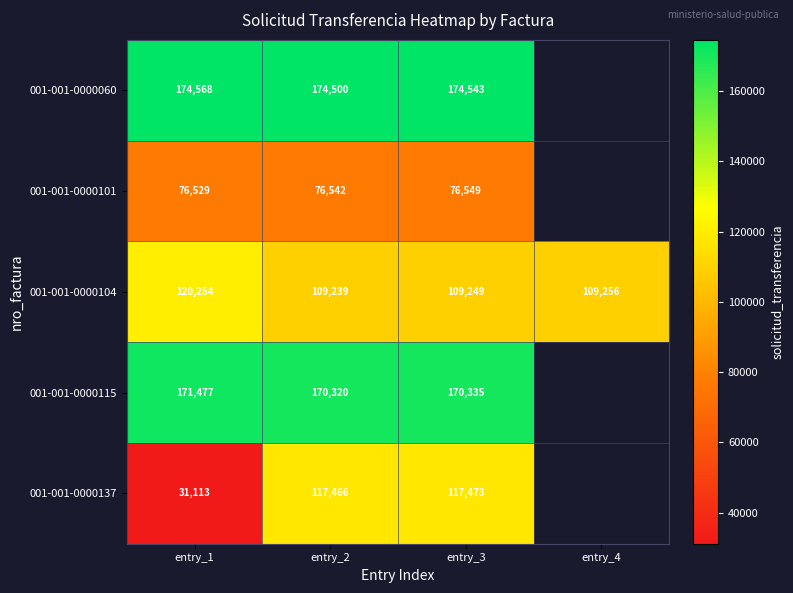

At entry_2, list the series in order from largest to smallest.

001-001-0000060, 001-001-0000115, 001-001-0000137, 001-001-0000104, 001-001-0000101